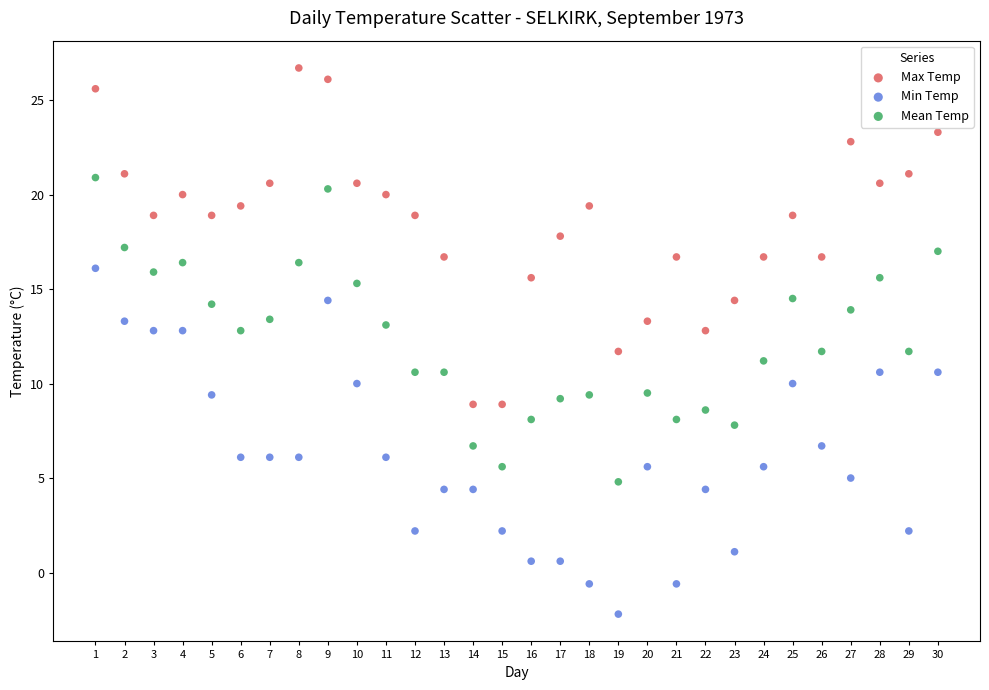

Across all data points, what is the range of X values (max minus min)?

29.0